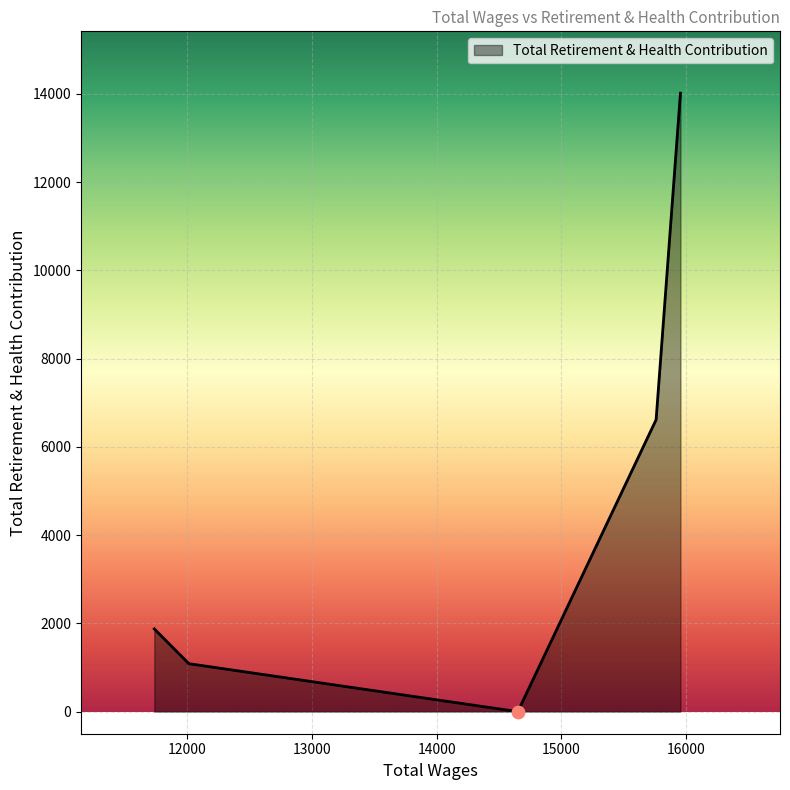

What is the greatest value displayed?

14014